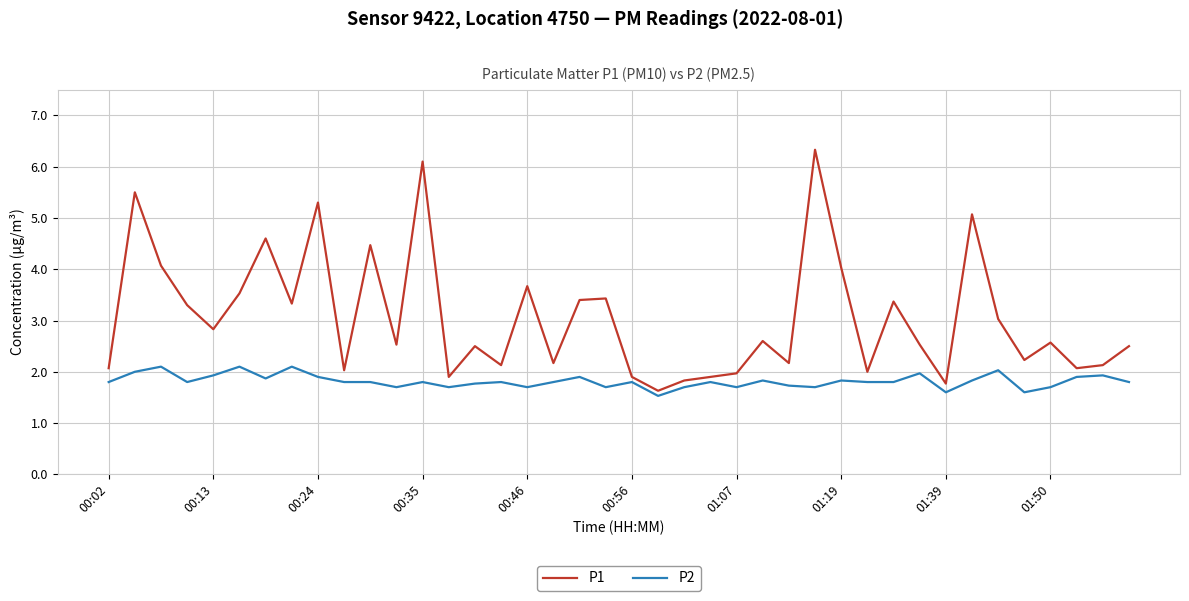

What is the maximum value for P1?

6.3